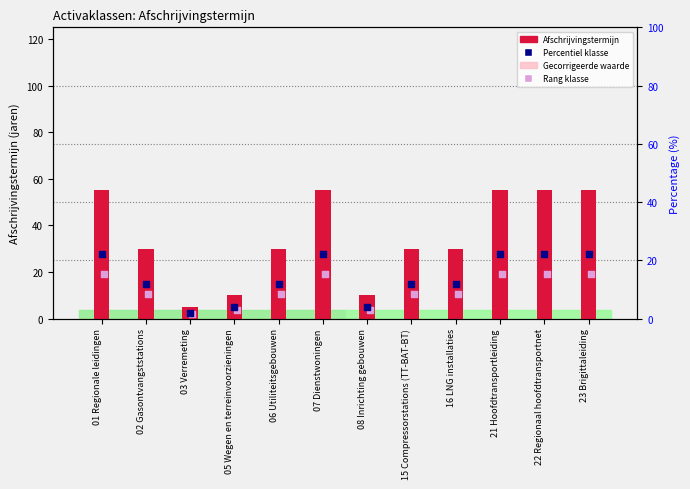

Which series reaches the maximum Y coordinate?

Afschrijvingstermijn